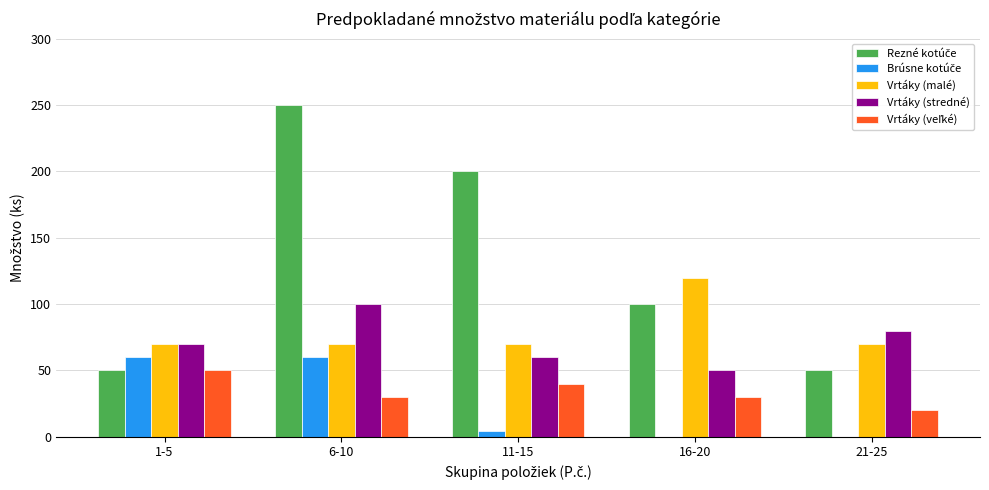

The value of Vrtáky (malé) at 11-15 is 15. True or false?

False